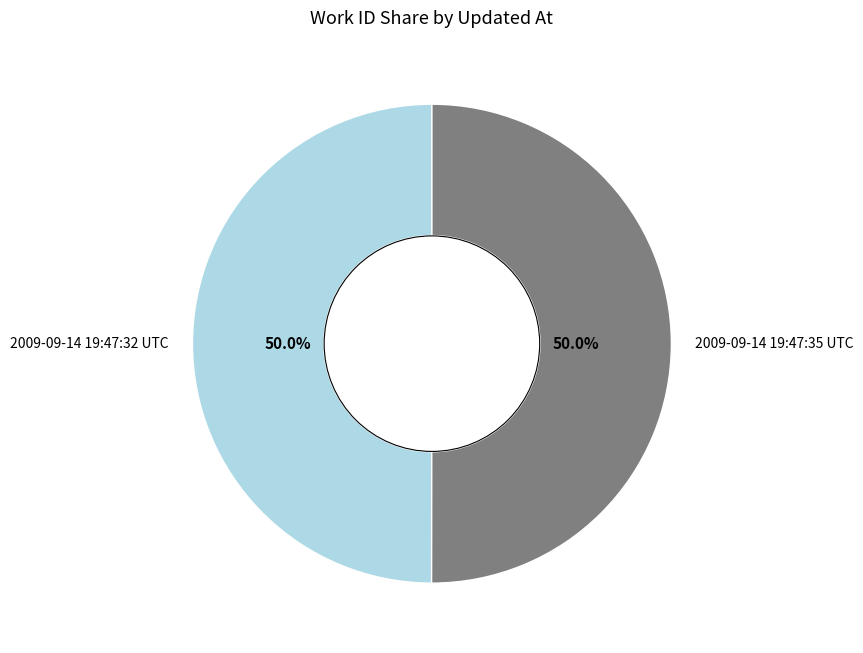

Is it true that 2009-09-14 19:47:32 UTC is 50% of the pie?

True